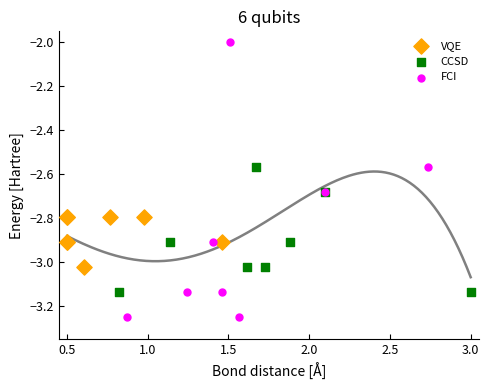

What are all the series names shown in the legend?

VQE, CCSD, FCI